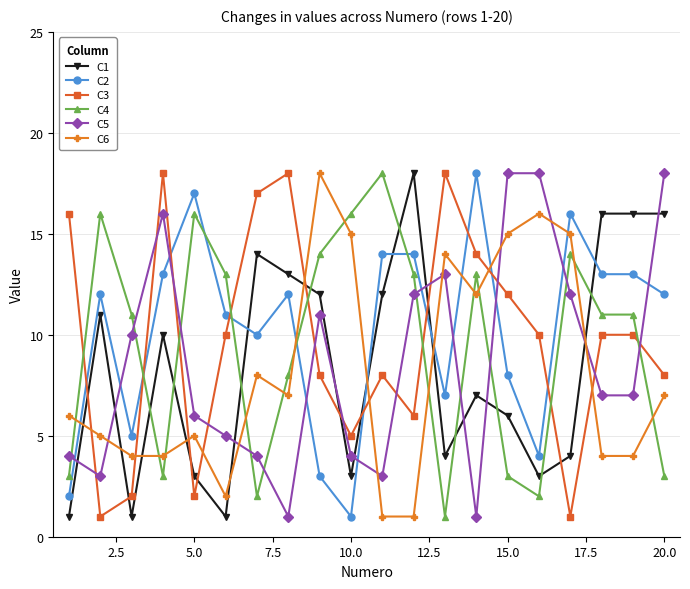

True or false: C2 has more than 2 interior local peaks.

True